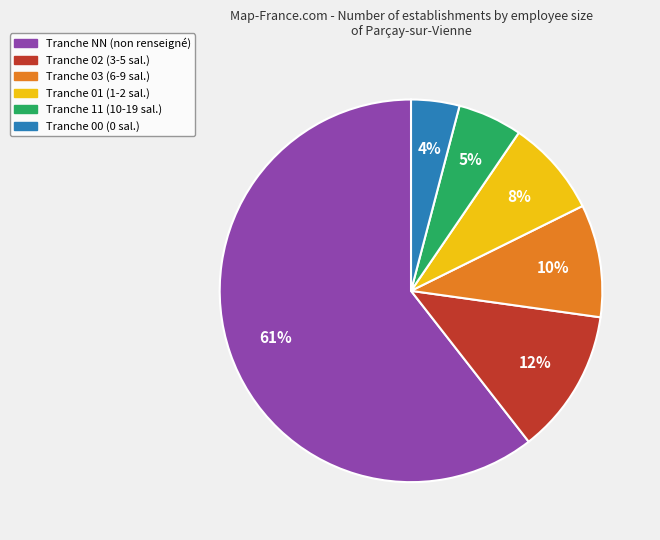

Is it true that Tranche 11 (10-19 sal.) is 5% of the pie?

True